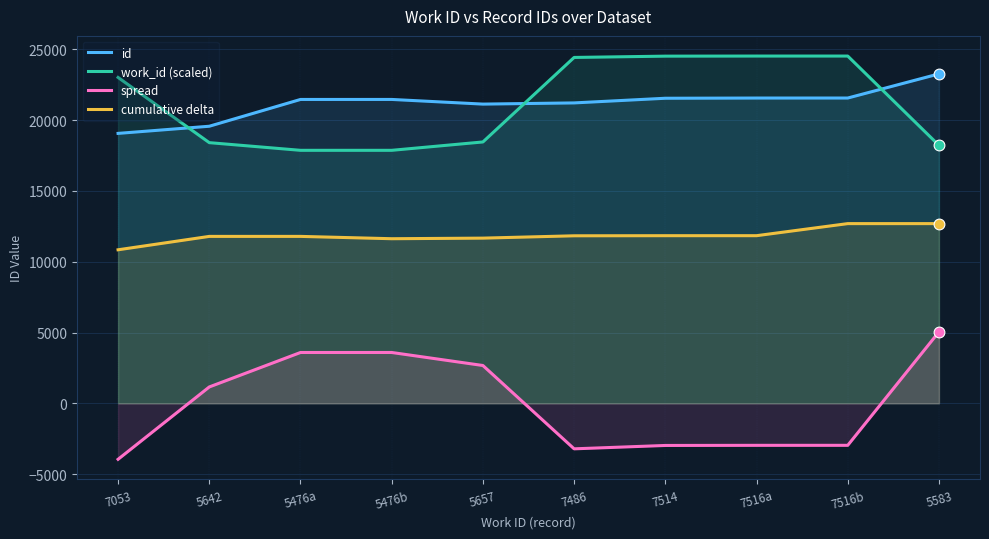

Which series has the largest Y range (max minus min)?

spread